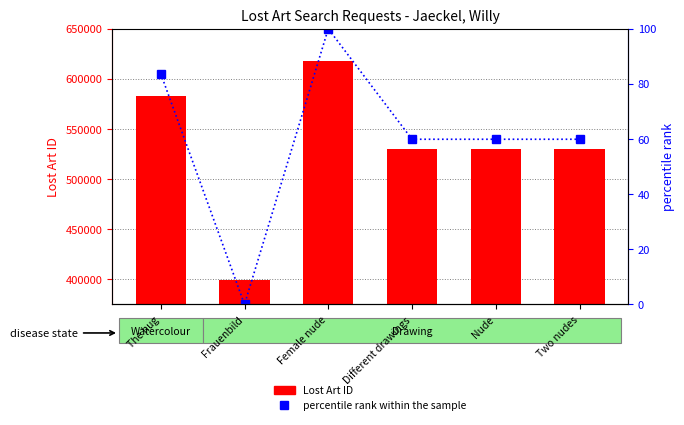

Which has a higher value, Nude or Different drawings?

Different drawings